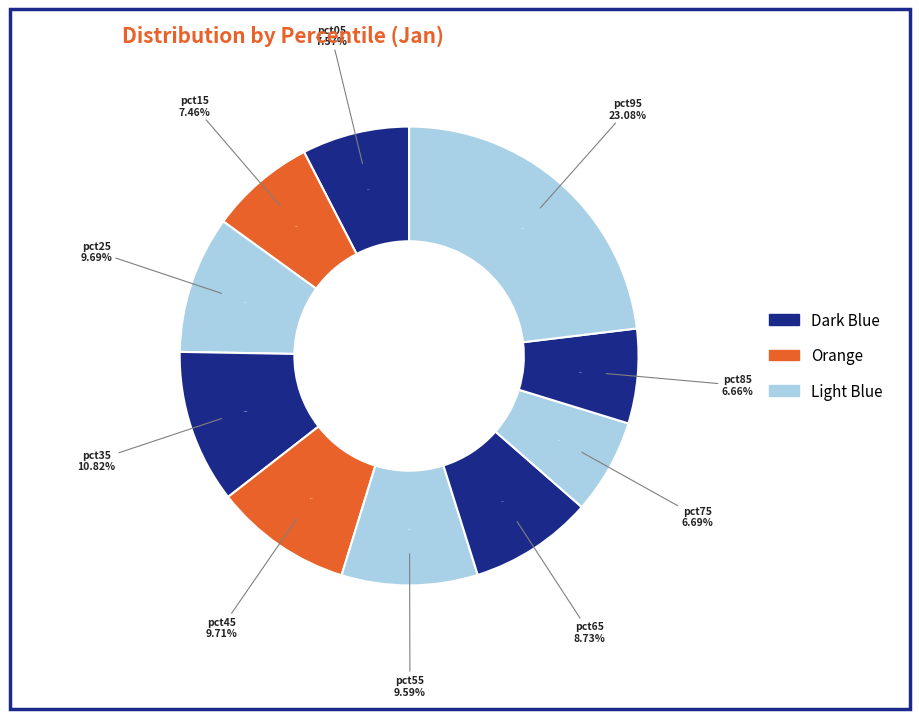

To the nearest percent, what percentage of the pie is pct05?

8%